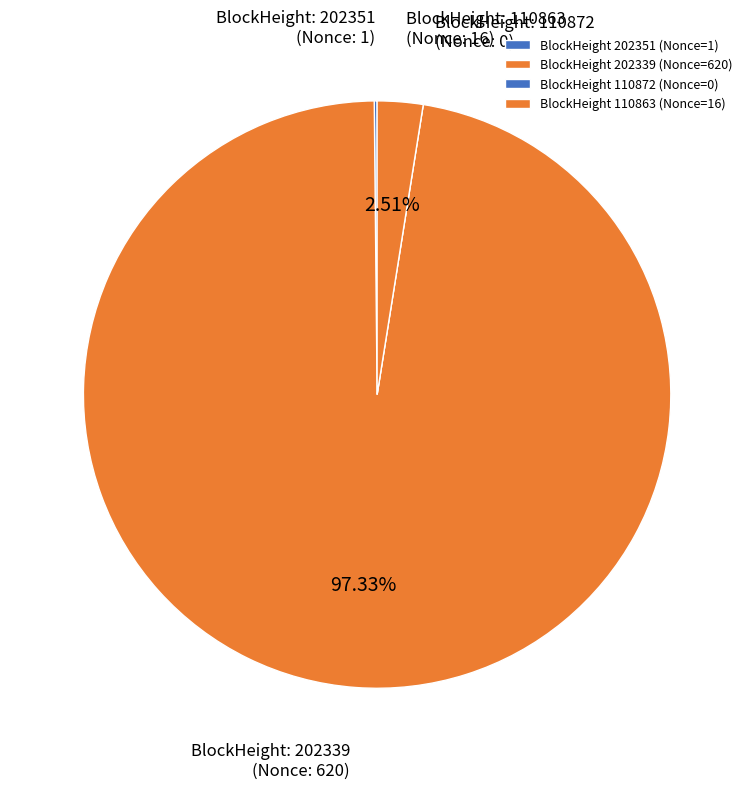

To the nearest percent, what is the average slice percentage?

25%